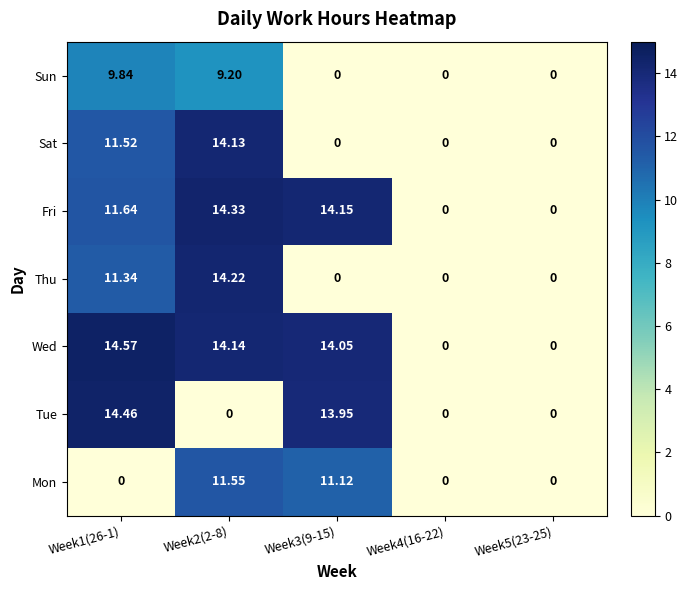

What is the total value across all series at Week3(9-15)?

53.3